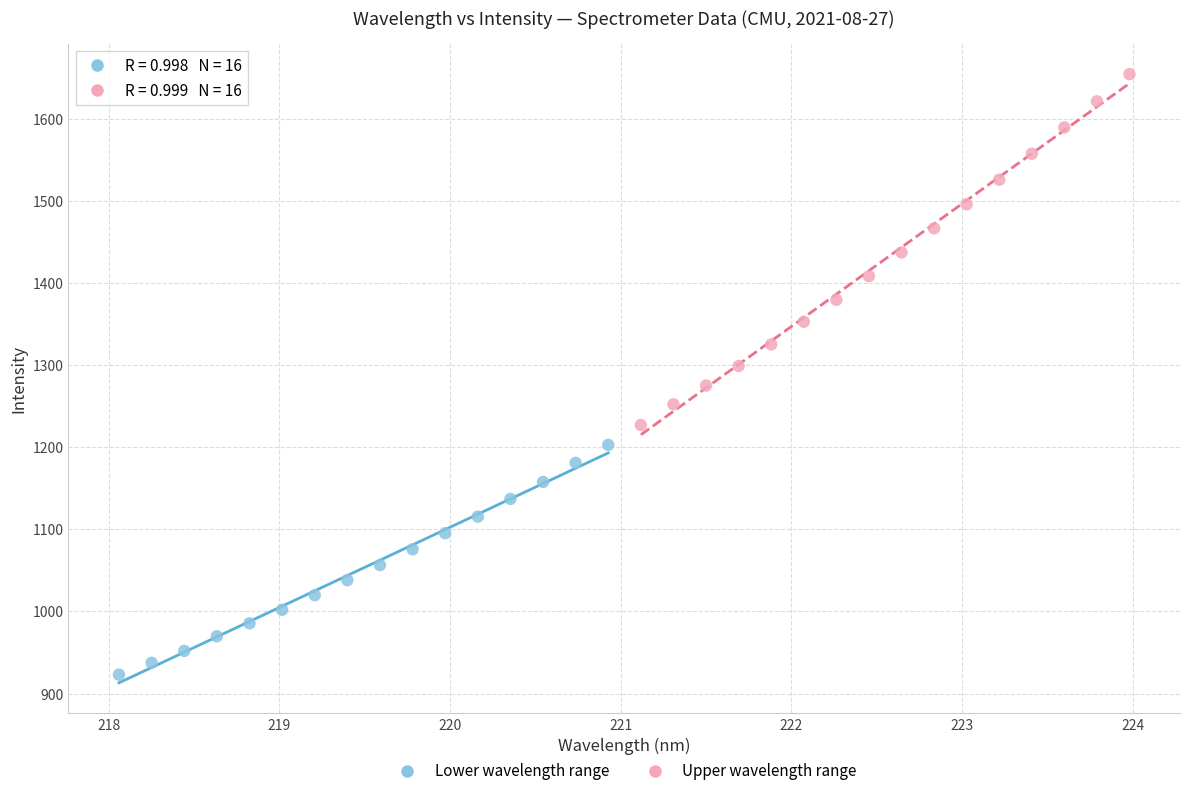

What are all the series names shown in the legend?

Lower wavelength range, Upper wavelength range